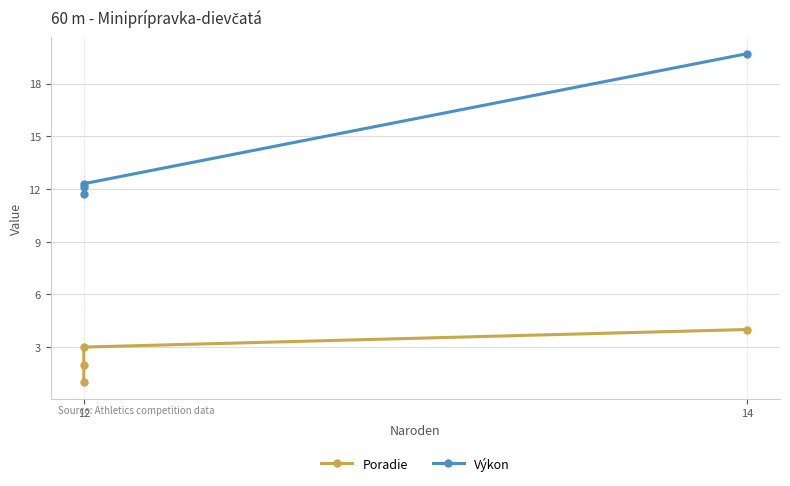

True or false: Výkon has more than 2 interior local peaks.

False